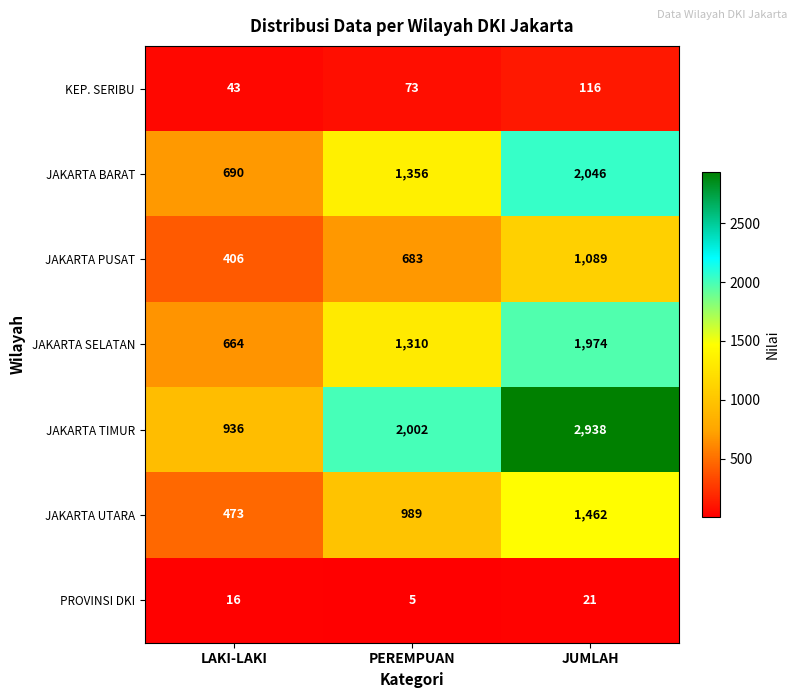

How many JAKARTA UTARA values are between 473 and 1462?

3